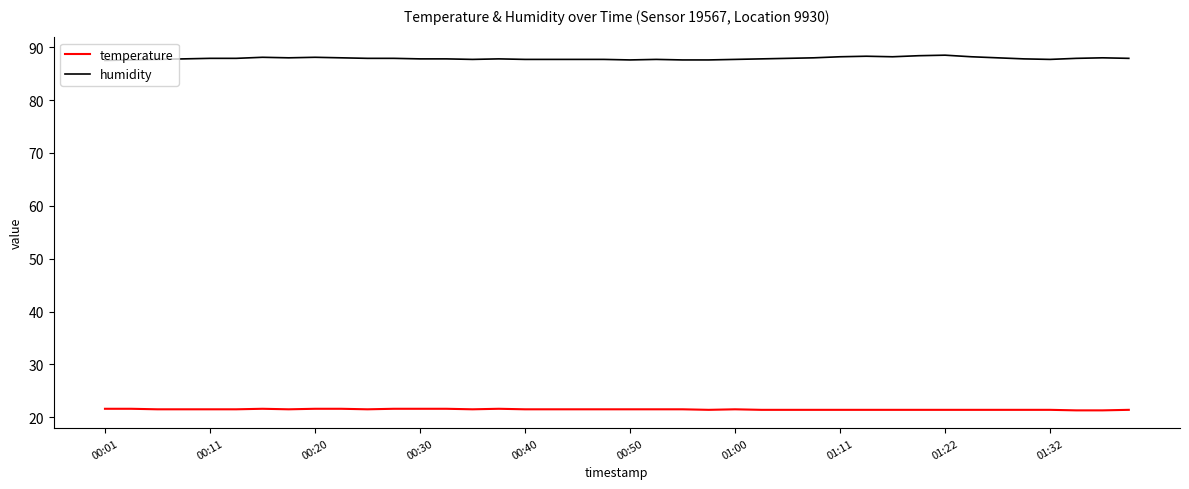

True or false: temperature and humidity cross at least once.

False